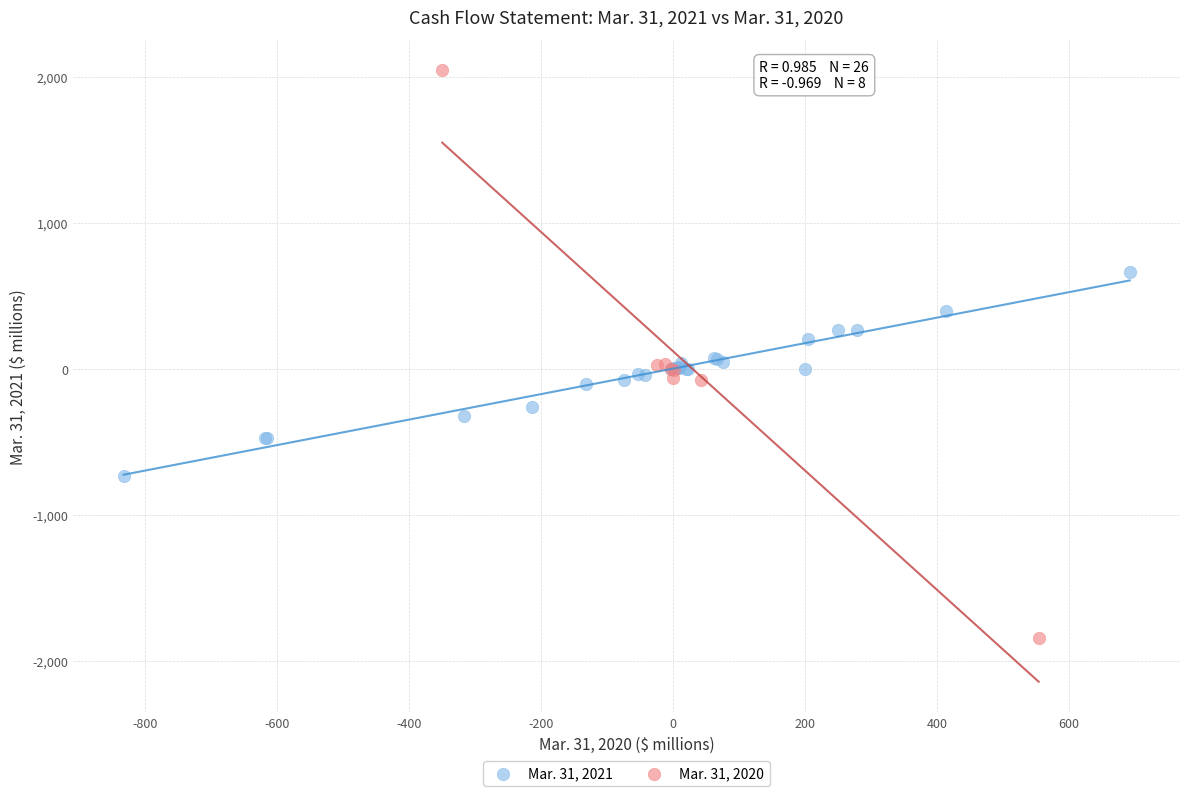

Which series has the largest Y range (max minus min)?

Mar. 31, 2020